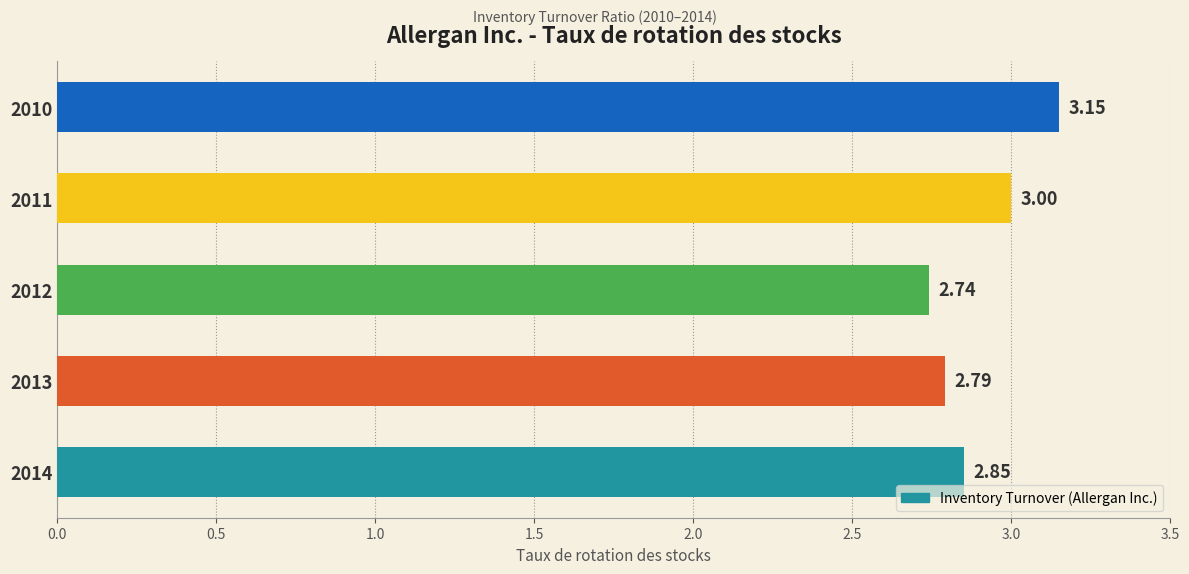

Does the chart contain stacked bars?

No